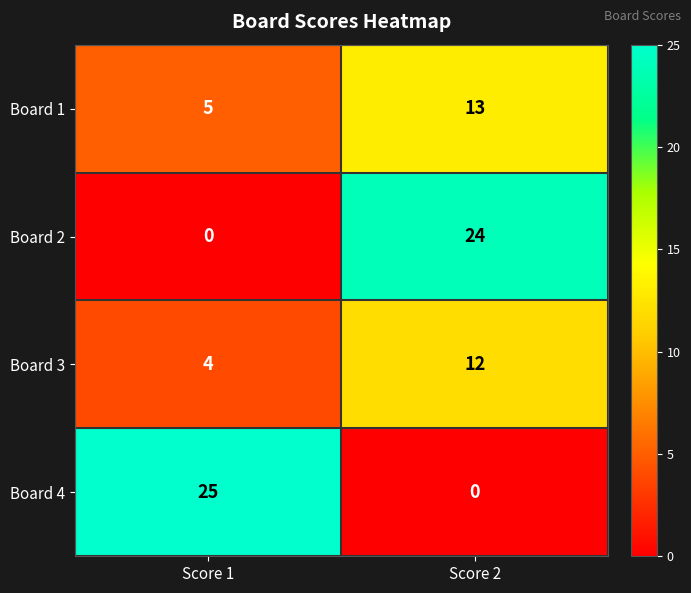

Which series changed the most between Score 1 and Score 2?

Board 4